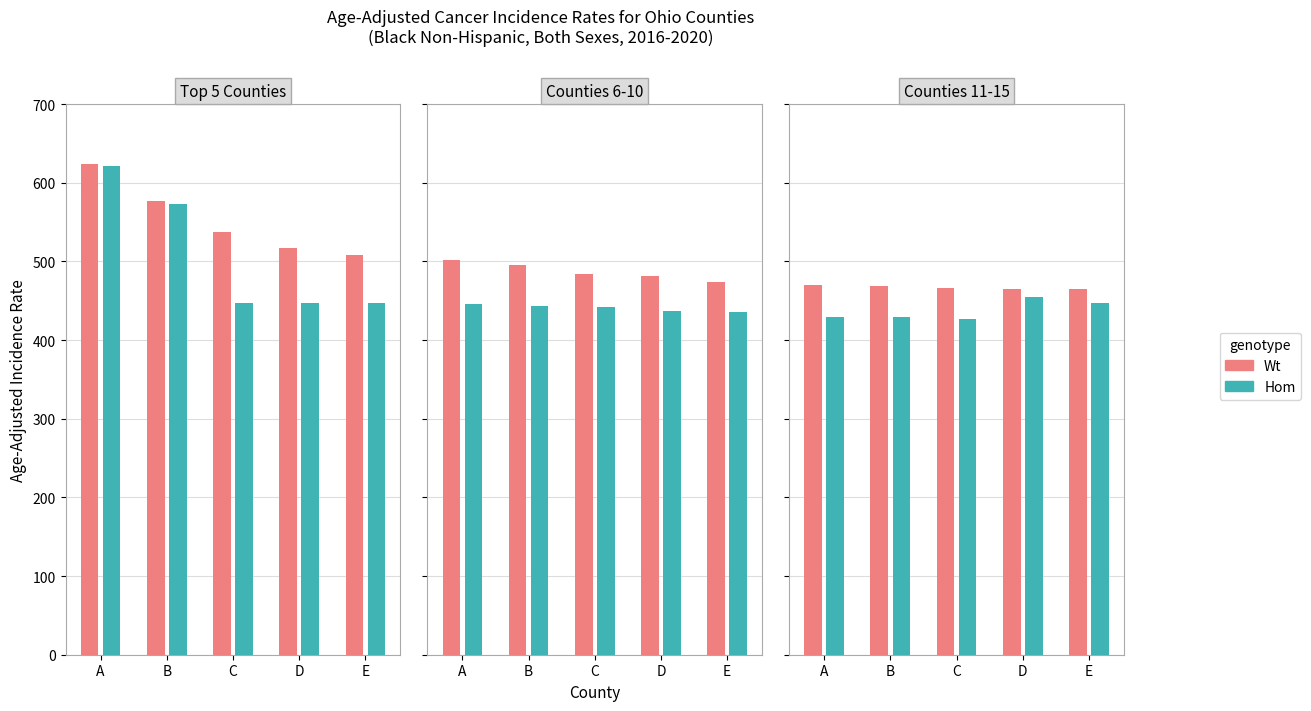

List the series in order of their overall mean, lowest first.

Hom, Wt